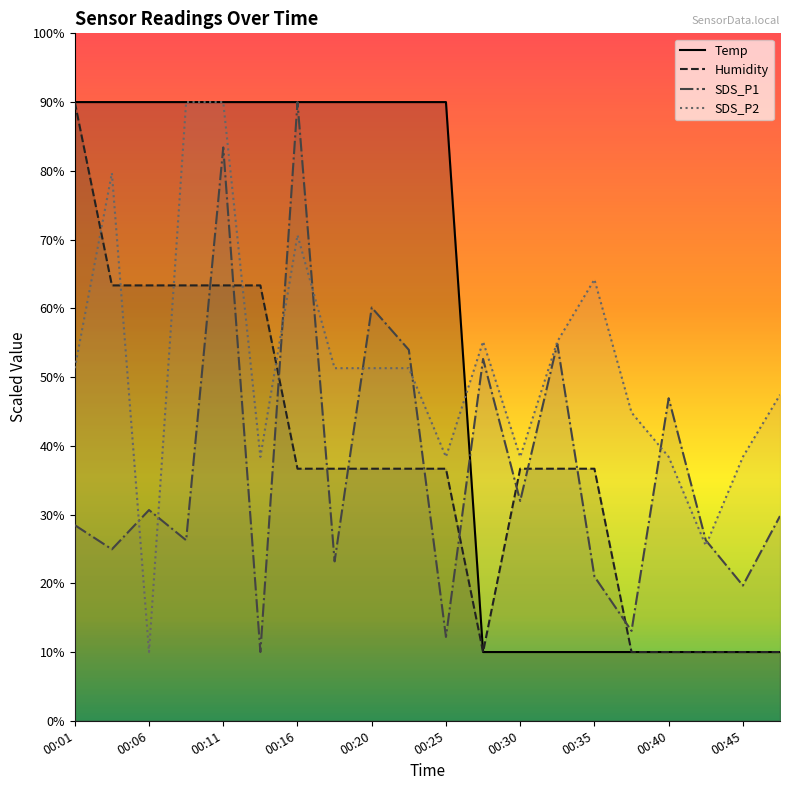

At which category is the sum across all series the highest?

00:11